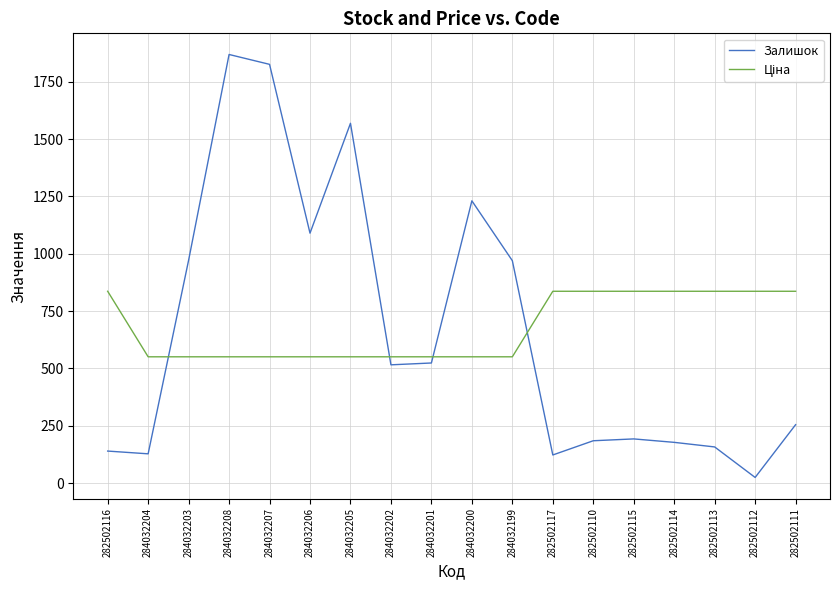

What is the sum of all Залишок values?

11952.0